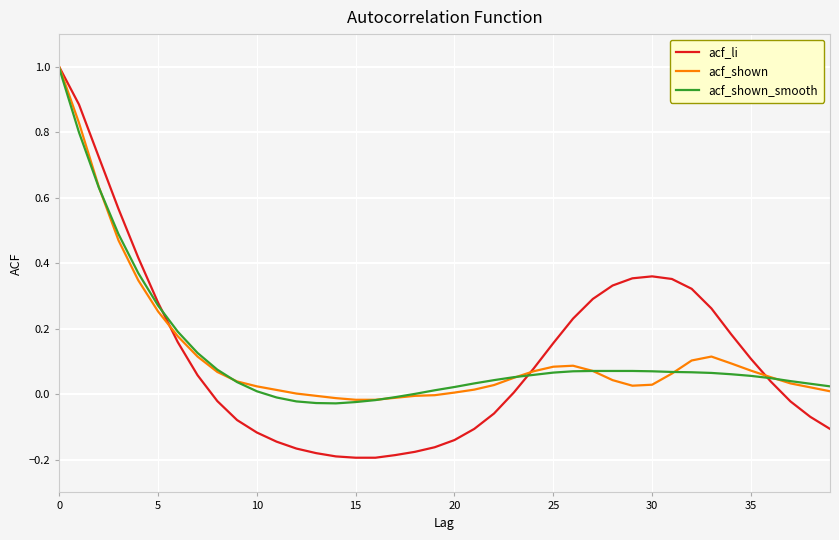

What is the maximum value for acf_shown_smooth?

1.0